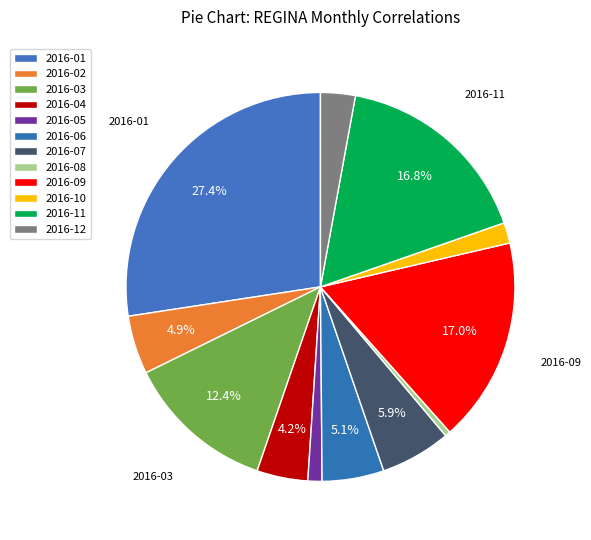

The 2016-08 slice represents 0% of the pie. True or false?

True